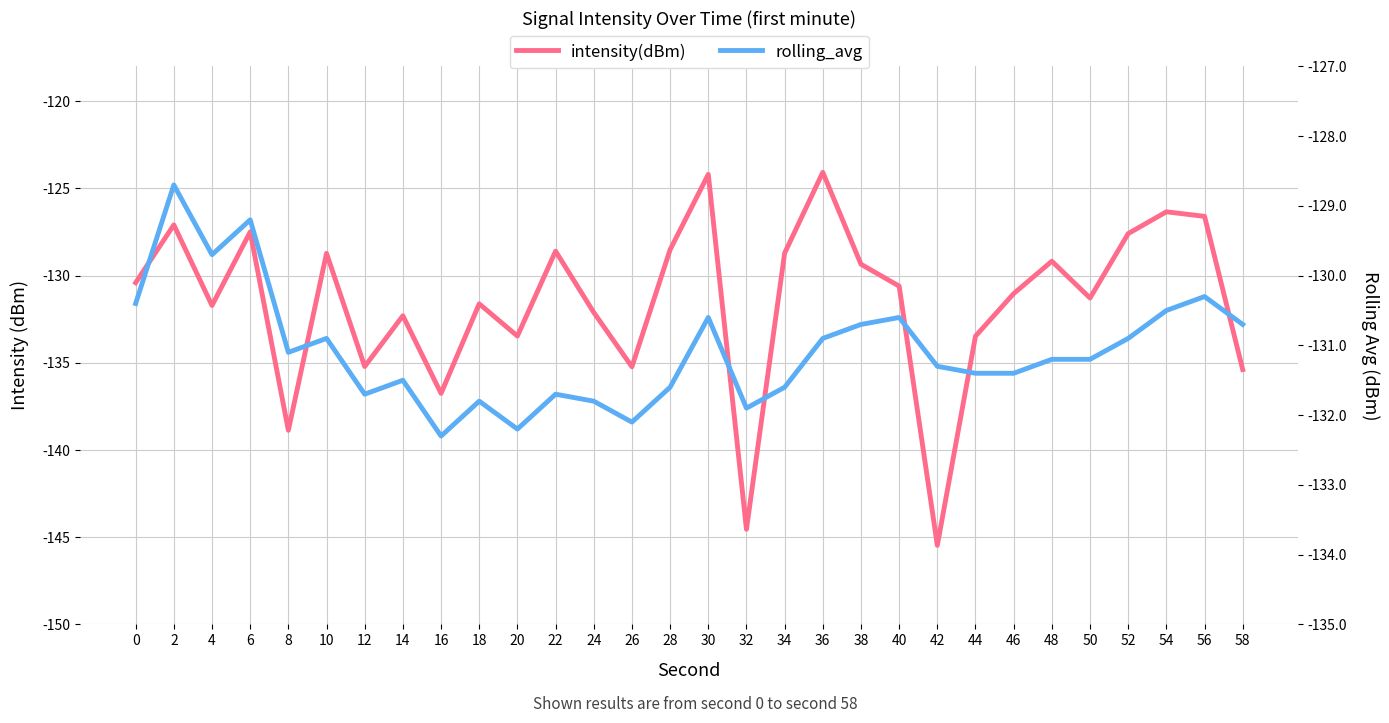

At which category does rolling_avg reach its first local peak?

2